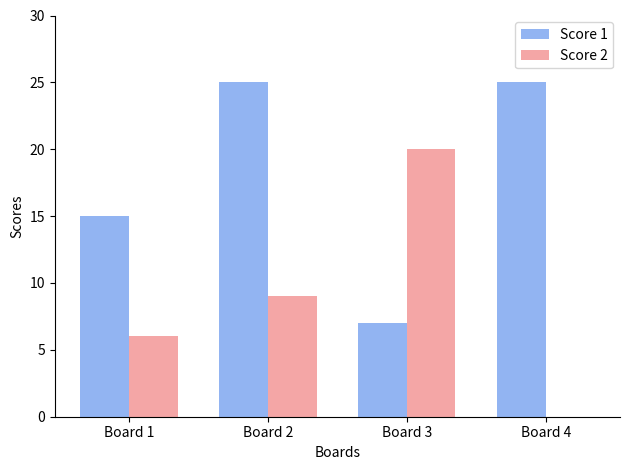

Reading right to left, list all the values displayed in this chart.

Score 1: Board 4=25	Board 3=7	Board 2=25	Board 1=15
Score 2: Board 4=0	Board 3=20	Board 2=9	Board 1=6